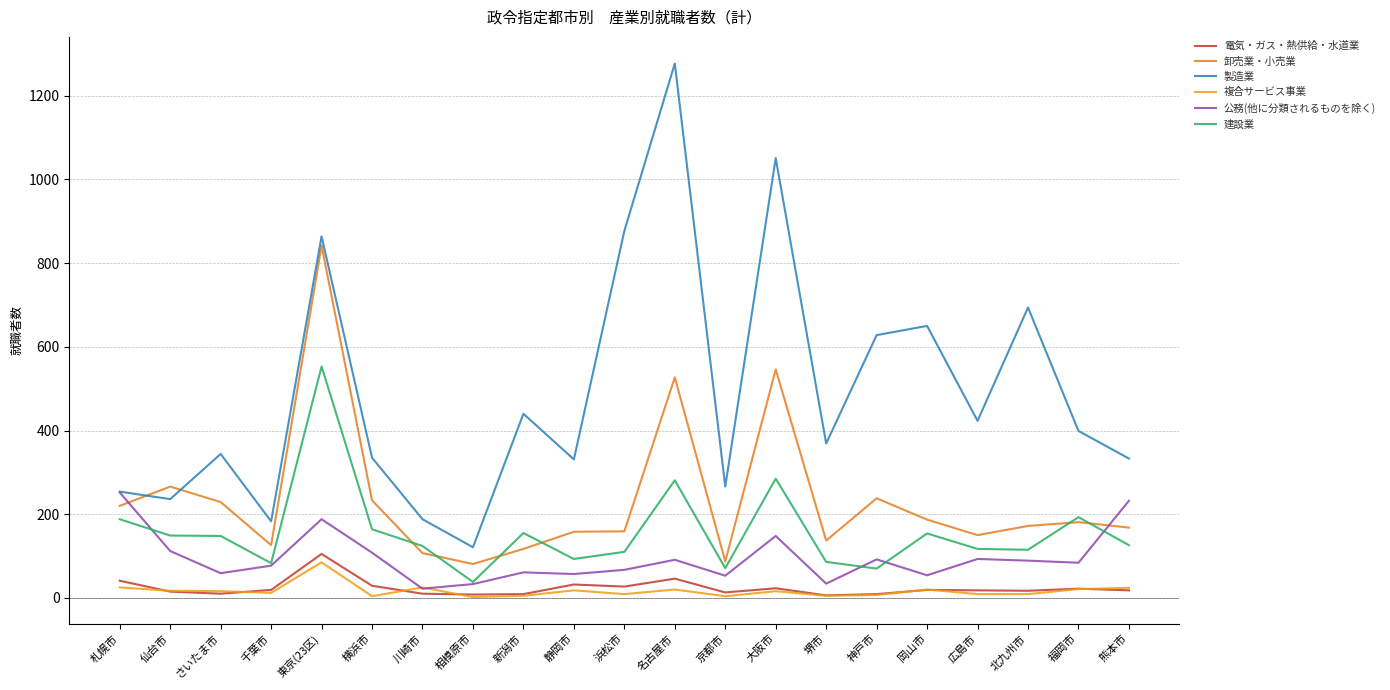

Reading right to left, transcribe all the data shown in this chart.

電気・ガス・熱供給・水道業: 熊本市=18	福岡市=22	北九州市=17	広島市=18	岡山市=19	神戸市=9	堺市=6	大阪市=23	京都市=13	名古屋市=46	浜松市=27	静岡市=32	新潟市=9	相模原市=8	川崎市=10	横浜市=29	東京(23区)=105	千葉市=19	さいたま市=10	仙台市=15	札幌市=41
卸売業・小売業: 熊本市=168	福岡市=181	北九州市=172	広島市=150	岡山市=187	神戸市=238	堺市=137	大阪市=546	京都市=87	名古屋市=527	浜松市=159	静岡市=158	新潟市=117	相模原市=81	川崎市=107	横浜市=233	東京(23区)=842	千葉市=126	さいたま市=229	仙台市=266	札幌市=220
製造業: 熊本市=333	福岡市=399	北九州市=694	広島市=423	岡山市=650	神戸市=628	堺市=369	大阪市=1051	京都市=266	名古屋市=1277	浜松市=877	静岡市=331	新潟市=440	相模原市=121	川崎市=188	横浜市=335	東京(23区)=864	千葉市=183	さいたま市=344	仙台市=236	札幌市=254
複合サービス事業: 熊本市=24	福岡市=21	北九州市=9	広島市=9	岡山市=20	神戸市=7	堺市=5	大阪市=16	京都市=4	名古屋市=20	浜松市=9	静岡市=18	新潟市=5	相模原市=2	川崎市=25	横浜市=4	東京(23区)=85	千葉市=12	さいたま市=16	仙台市=17	札幌市=25
公務(他に分類されるものを除く): 熊本市=232	福岡市=84	北九州市=89	広島市=93	岡山市=54	神戸市=92	堺市=34	大阪市=148	京都市=53	名古屋市=91	浜松市=67	静岡市=57	新潟市=61	相模原市=33	川崎市=22	横浜市=108	東京(23区)=188	千葉市=77	さいたま市=59	仙台市=112	札幌市=252
建設業: 熊本市=126	福岡市=193	北九州市=115	広島市=117	岡山市=154	神戸市=70	堺市=86	大阪市=285	京都市=71	名古屋市=281	浜松市=110	静岡市=93	新潟市=155	相模原市=38	川崎市=124	横浜市=164	東京(23区)=553	千葉市=83	さいたま市=148	仙台市=149	札幌市=188